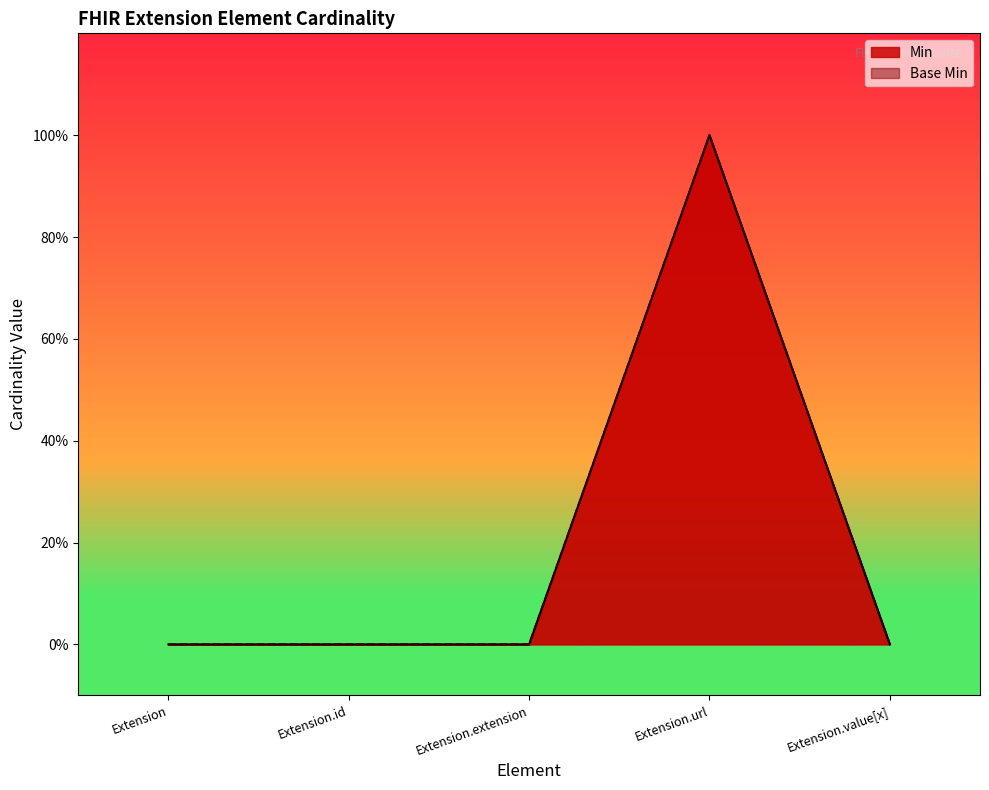

List the series in order of their peak value, lowest first.

Min, Base Min